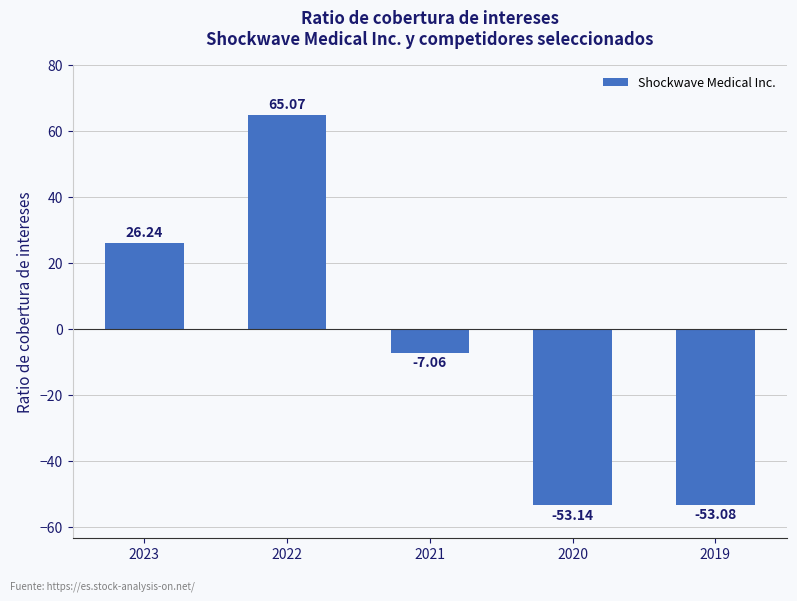

At which label does the data first exceed -7?

2023